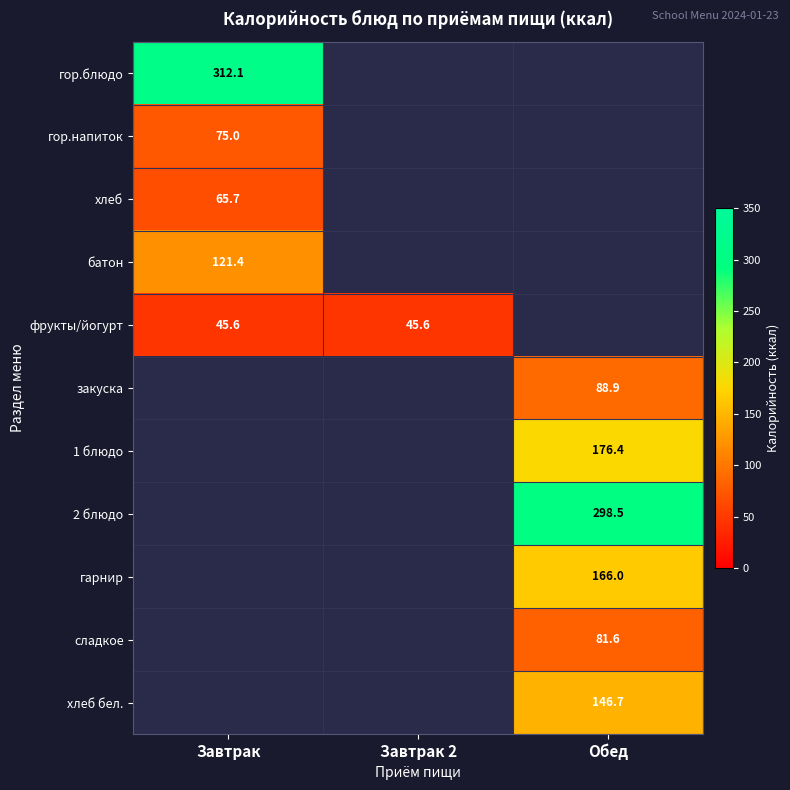

The value of закуска at Обед is 88.9. True or false?

True